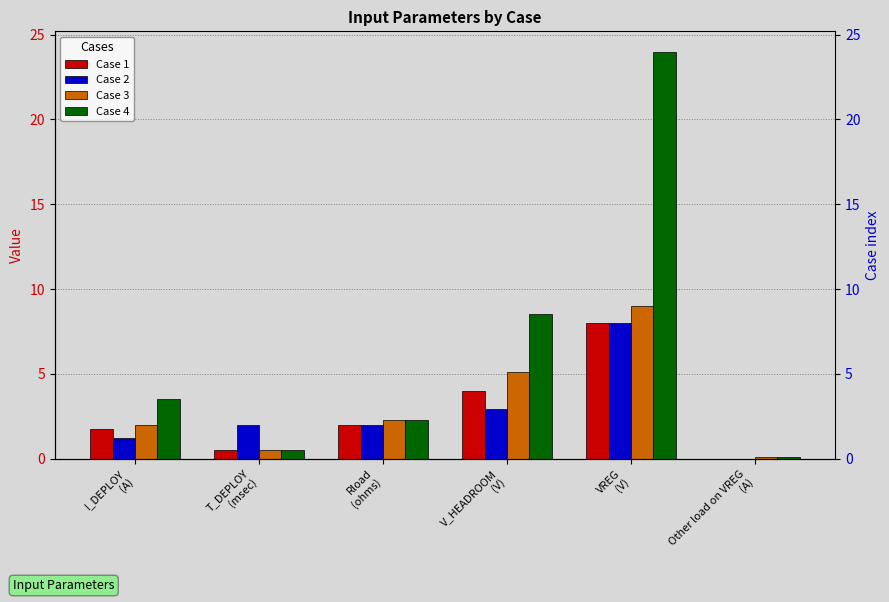

What is the difference between the maximum and minimum values in the Case 4 series?

23.9